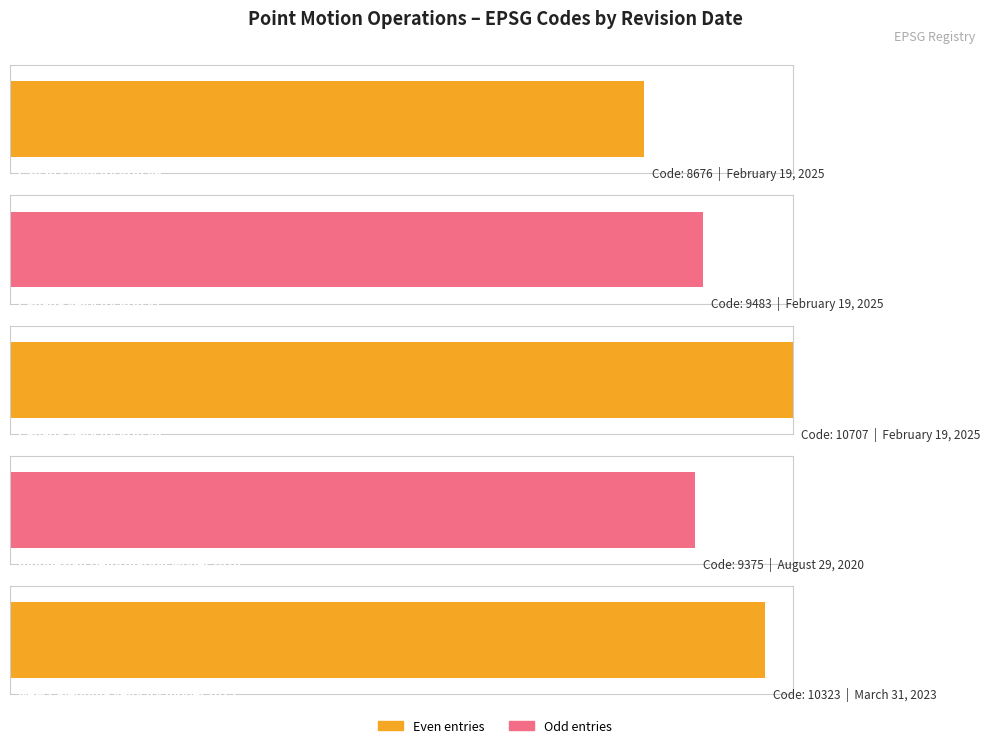

Reading left to right, what are all the values shown in this chart?

8676	9483	10707	9375	10323